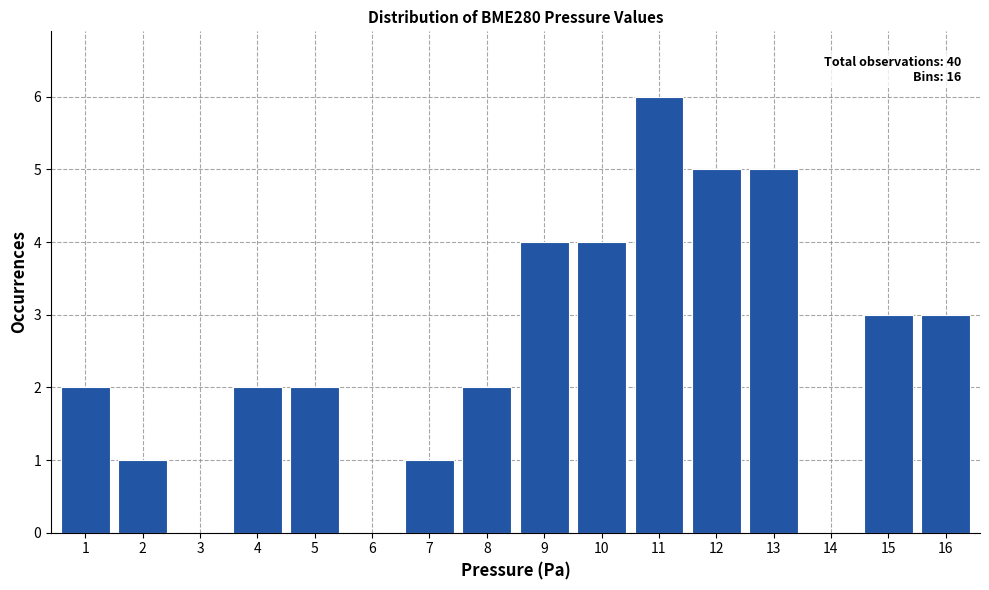

Reading left to right, transcribe all the data shown in this chart.

1=2	2=1	3=0	4=2	5=2	6=0	7=1	8=2	9=4	10=4	11=6	12=5	13=5	14=0	15=3	16=3